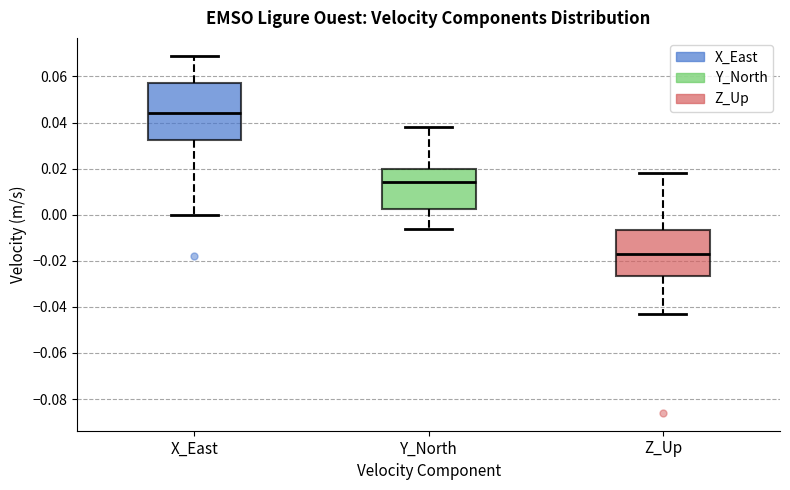

Reading left to right, transcribe this box plot: for each box, give where its median line is, the range the box spans, and where its two whiskers end, as read against the y-axis. The values are not printed on the chart, so give them approximately, as read against the axis.

X_East: median 0.044, box 0.032 to 0.058, whiskers 0.000 to 0.070
Y_North: median 0.014, box 0.002 to 0.020, whiskers -0.006 to 0.038
Z_Up: median -0.016, box -0.026 to -0.006, whiskers -0.042 to 0.018